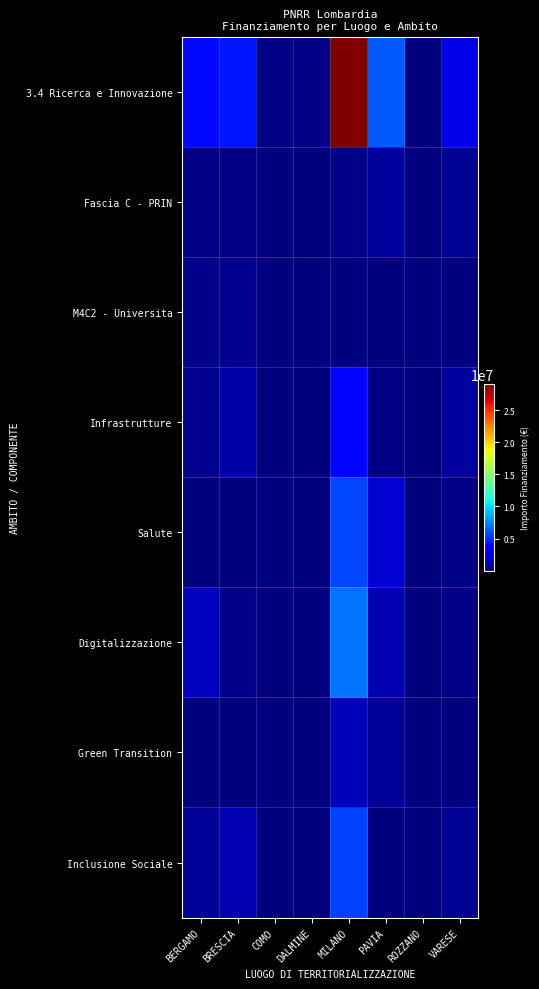

Reading left to right, extract all data points from this chart.

3.4 Ricerca e Innovazione: BERGAMO=3874533.7	BRESCIA=4239080.7	COMO=114819.5	DALMINE=116600.1	MILANO=29091021.1	PAVIA=6195135.1	ROZZANO=34134.3	VARESE=2726381.4
Fascia C - PRIN: BERGAMO=176883.8	BRESCIA=216029.6	COMO=6355.2	DALMINE=540.8	MILANO=297896.4	PAVIA=775202.8	ROZZANO=2020.7	VARESE=482805.0
M4C2 - Universita: BERGAMO=300723.4	BRESCIA=408670.9	COMO=10313.1	DALMINE=33290.4	MILANO=4111.3	PAVIA=36164.7	ROZZANO=7951.4	VARESE=24049.1
Infrastrutture: BERGAMO=453351.6	BRESCIA=1122193.0	COMO=12197.1	DALMINE=3443.2	MILANO=3838538.7	PAVIA=159931.7	ROZZANO=6585.6	VARESE=803411.1
Salute: BERGAMO=10704.2	BRESCIA=54214.9	COMO=35997.8	DALMINE=15078.7	MILANO=5580176.8	PAVIA=2100430.4	ROZZANO=7.5	VARESE=160914.2
Digitalizzazione: BERGAMO=1612374.6	BRESCIA=332088.2	COMO=2139.7	DALMINE=30807.1	MILANO=6970589.8	PAVIA=1315061.5	ROZZANO=902.7	VARESE=189324.3
Green Transition: BERGAMO=46945.0	BRESCIA=17414.6	COMO=20159.5	DALMINE=11050.5	MILANO=1577343.6	PAVIA=578695.8	ROZZANO=9954.3	VARESE=18317.5
Inclusione Sociale: BERGAMO=569090.5	BRESCIA=1317727.5	COMO=6780.8	DALMINE=1189.3	MILANO=5533087.9	PAVIA=103259.9	ROZZANO=506.0	VARESE=551854.4